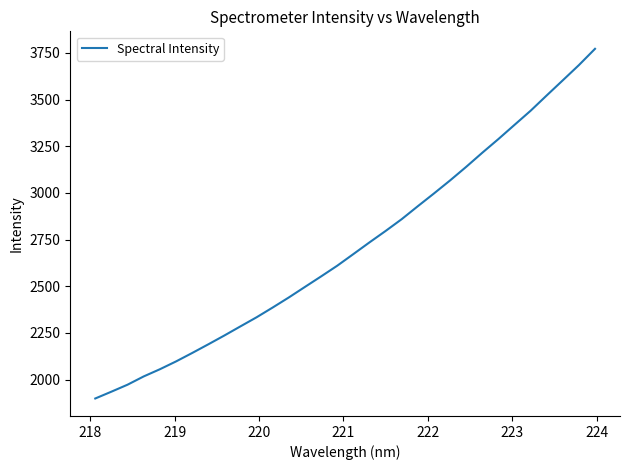

What is the greatest value displayed?

3772.0